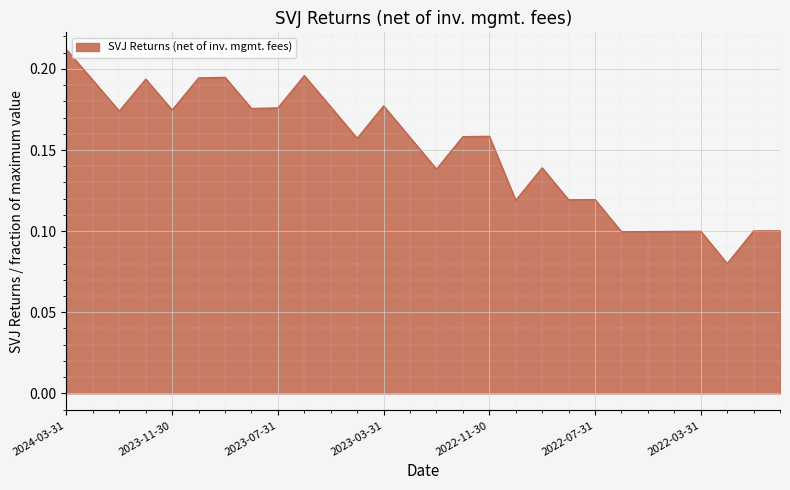

Does the chart display data point markers on the line(s)?

No